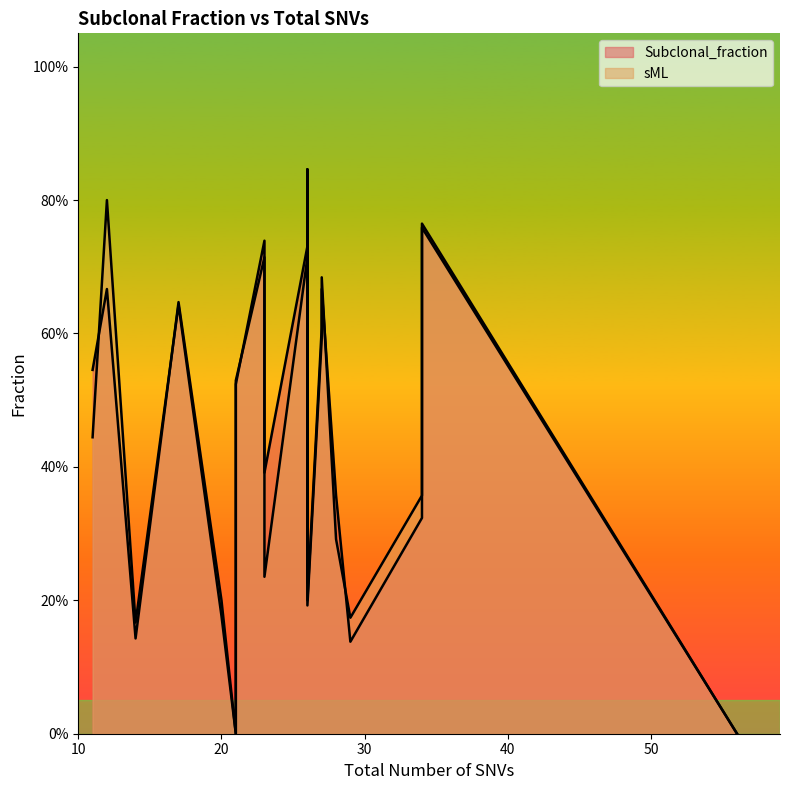

How many lines are shown in the chart?

2